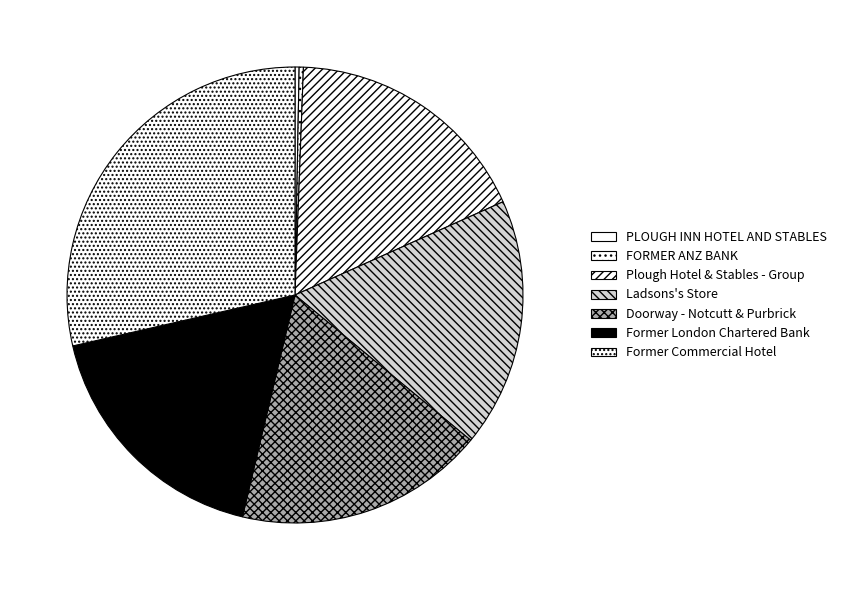

Is it true that Plough Hotel & Stables - Group is 18% of the pie?

True